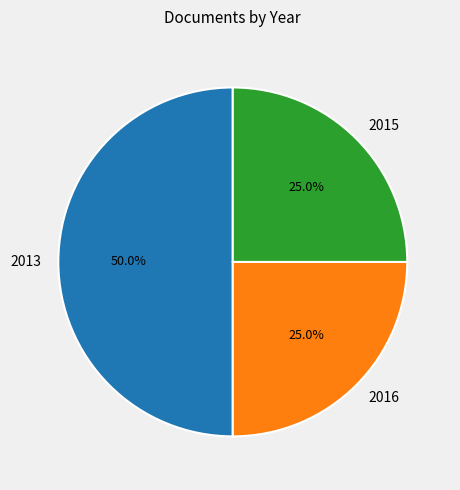

What is the ratio of the value at 2016 to the value at 2015?

1.0